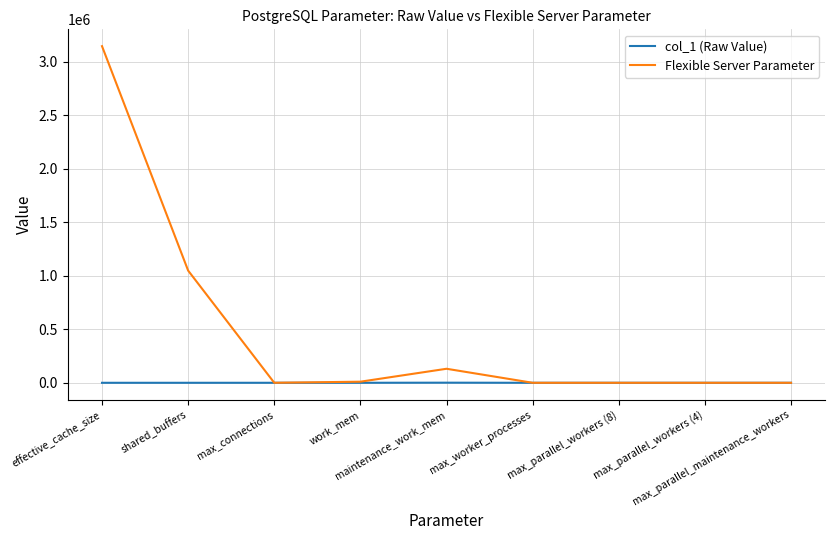

List the series in order of their overall mean, lowest first.

col_1 (Raw Value), Flexible Server Parameter